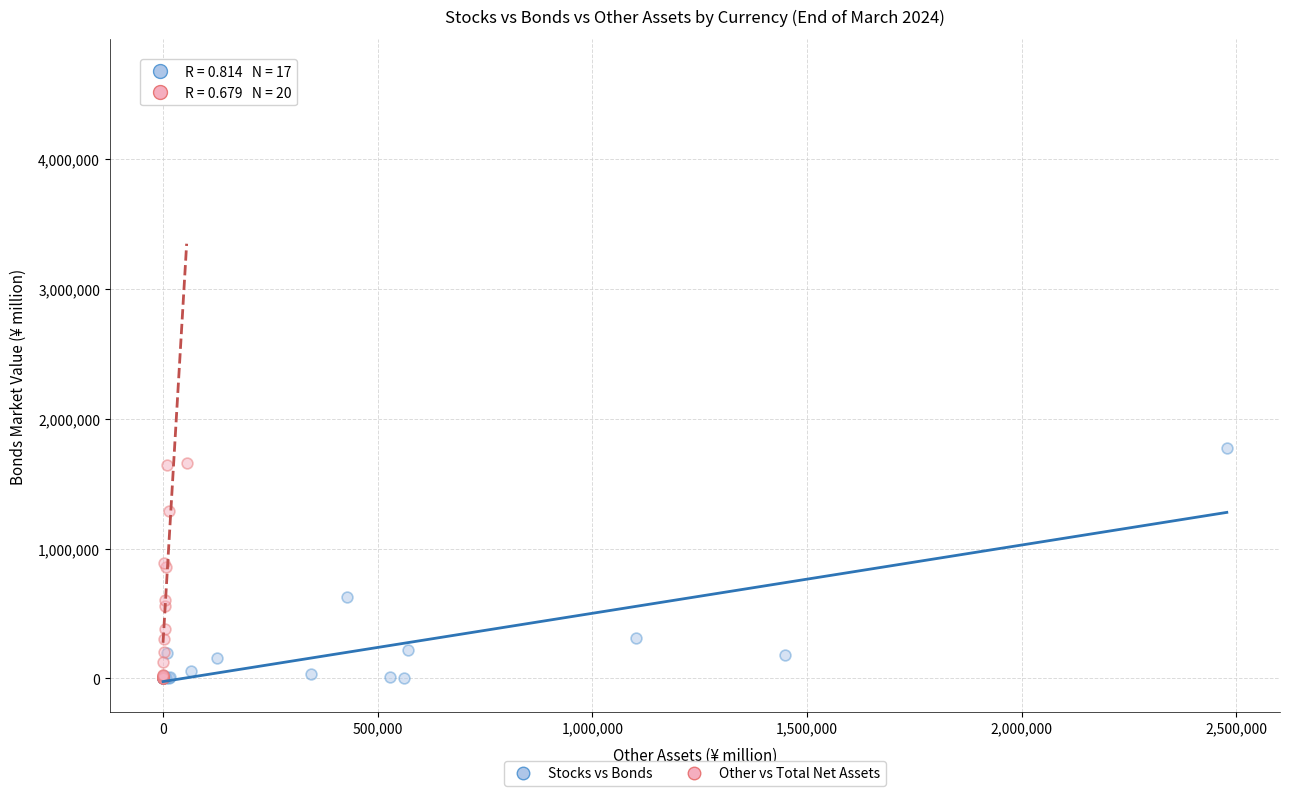

Which series reaches the maximum Y coordinate?

Other vs Total Net Assets